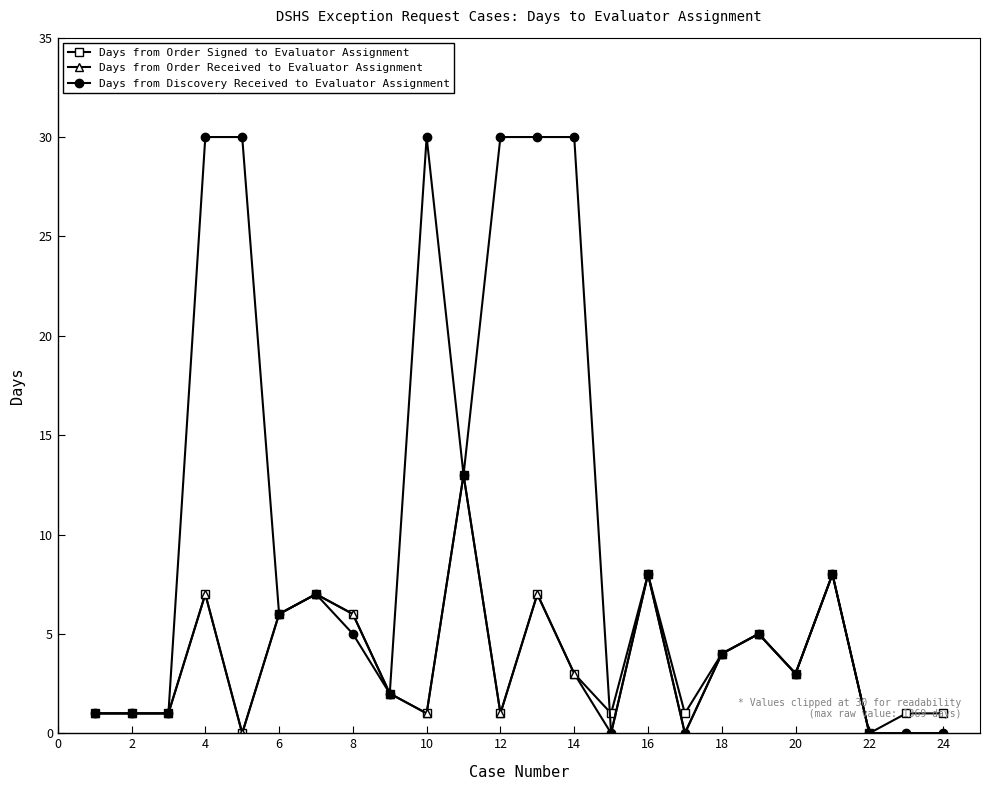

Which series has the largest total across all categories?

Days from Discovery Received to Evaluator Assignment